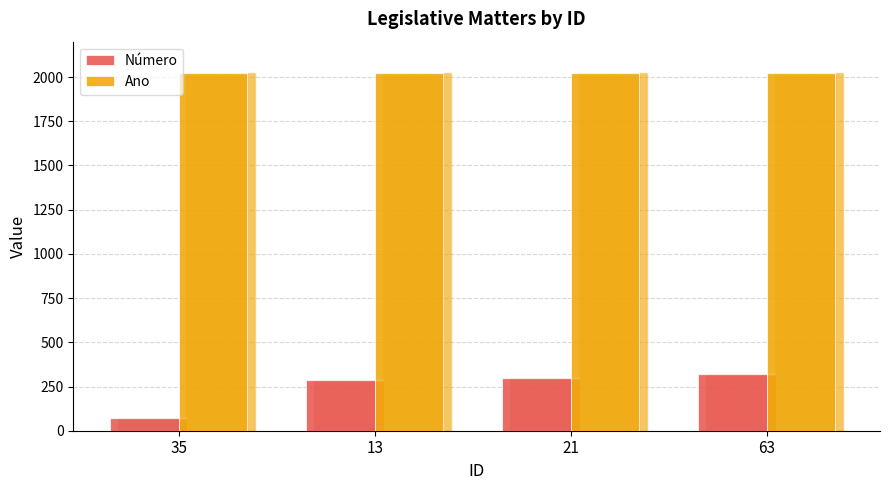

What is the label of the 3rd bar from the right?

13